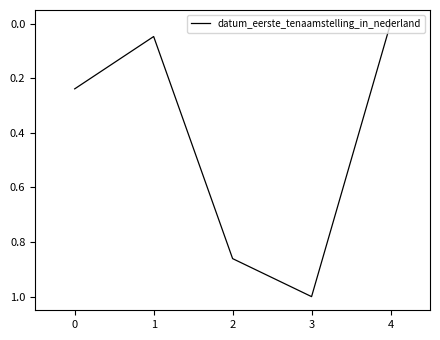

Is it true that the value at 1 is 0.4?

False